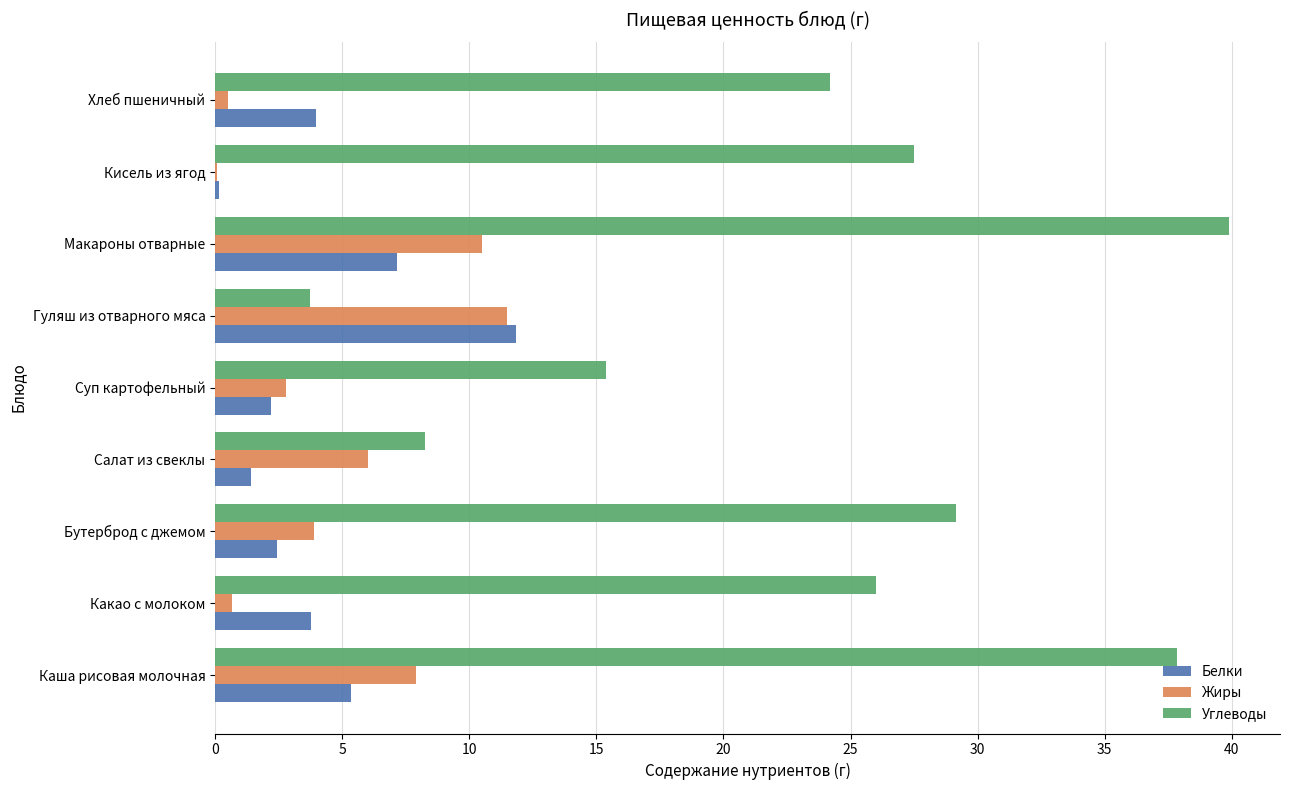

True or false: Углеводы has a value of 7.0 at Суп картофельный.

False